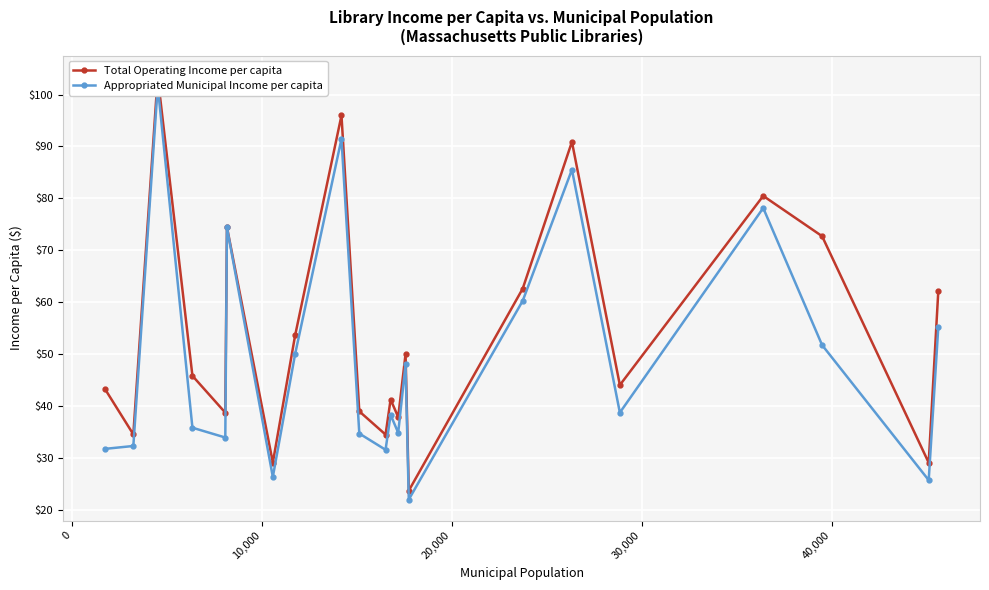

What is the value of the Appropriated Municipal Income per capita point at the 7th from the left?

26.3